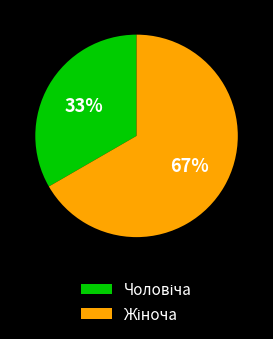

To the nearest percent, what is the average slice percentage?

50%